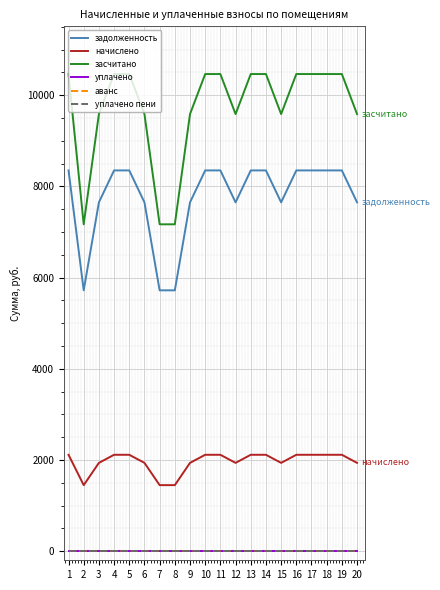

Is this an area chart (filled region under the line)?

No